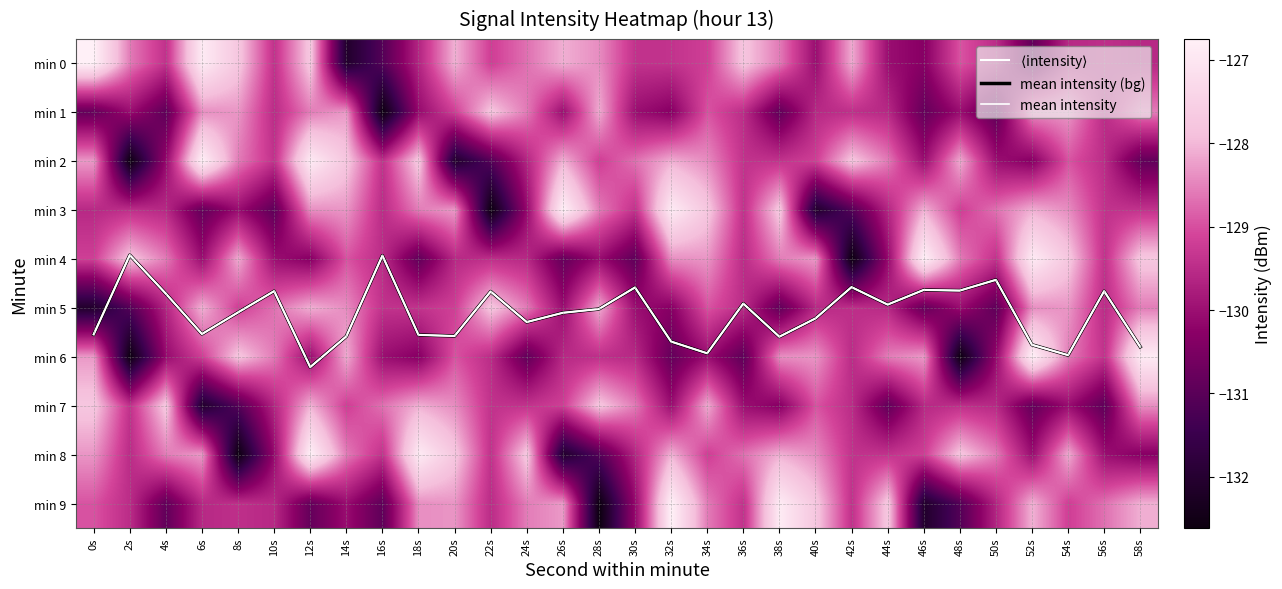

What is the total value across all series at 56s?

-1281.8